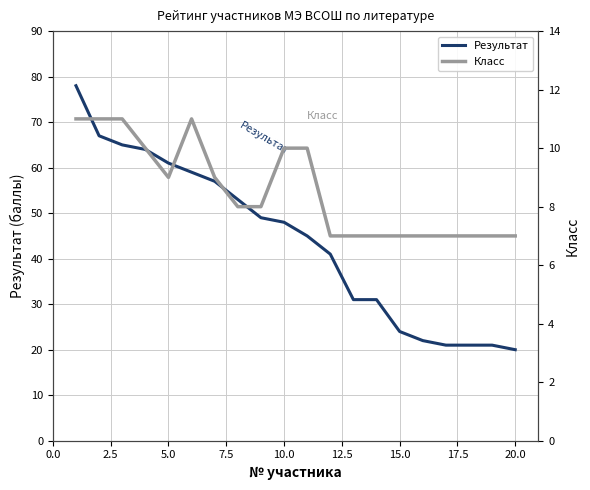

The Результат series shows 39 at 15.0. True or false?

False